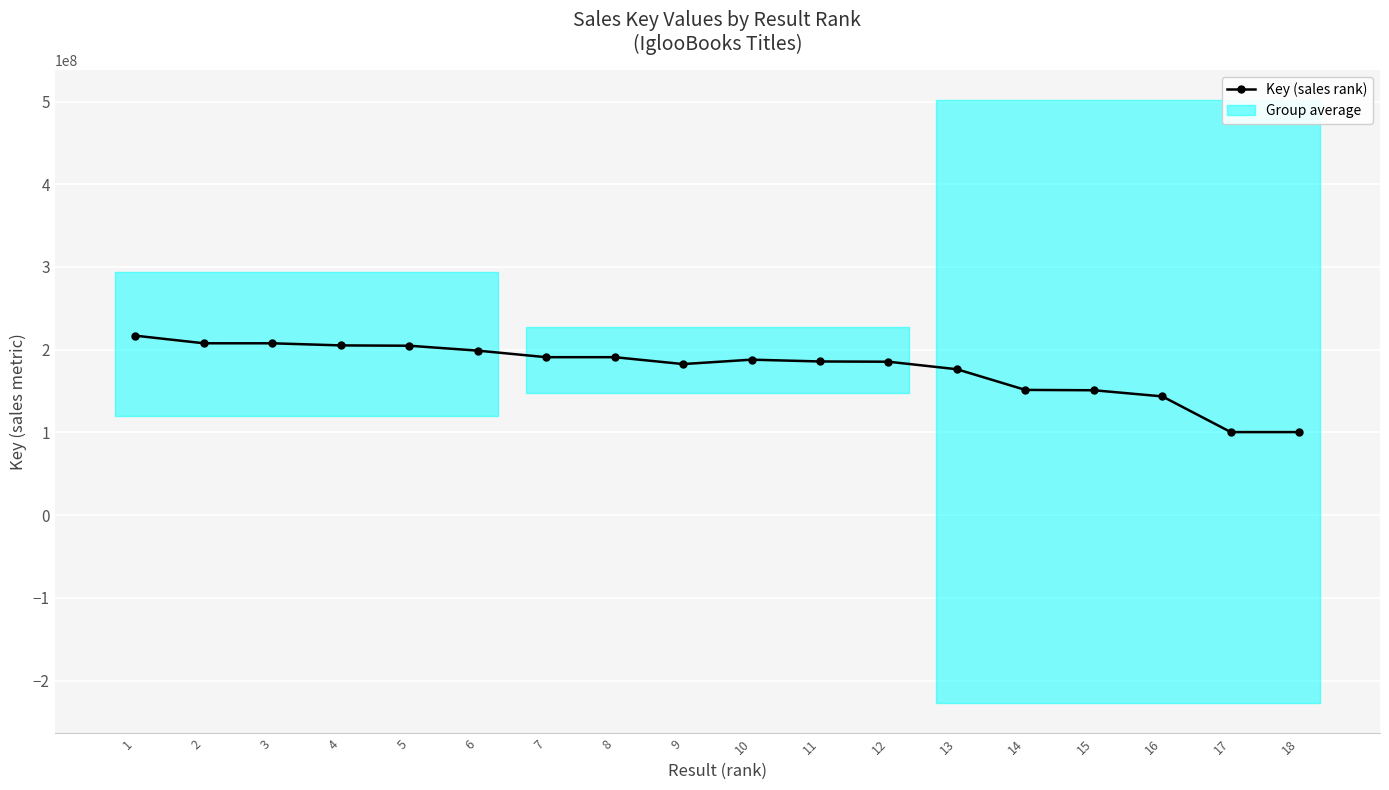

How many interior local peaks (higher than both neighbors) does the data have?

1